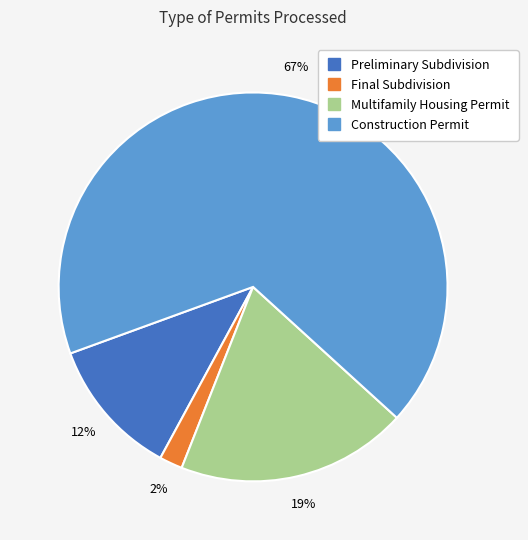

To the nearest percent, what percentage of the pie is Preliminary Subdivision?

12%